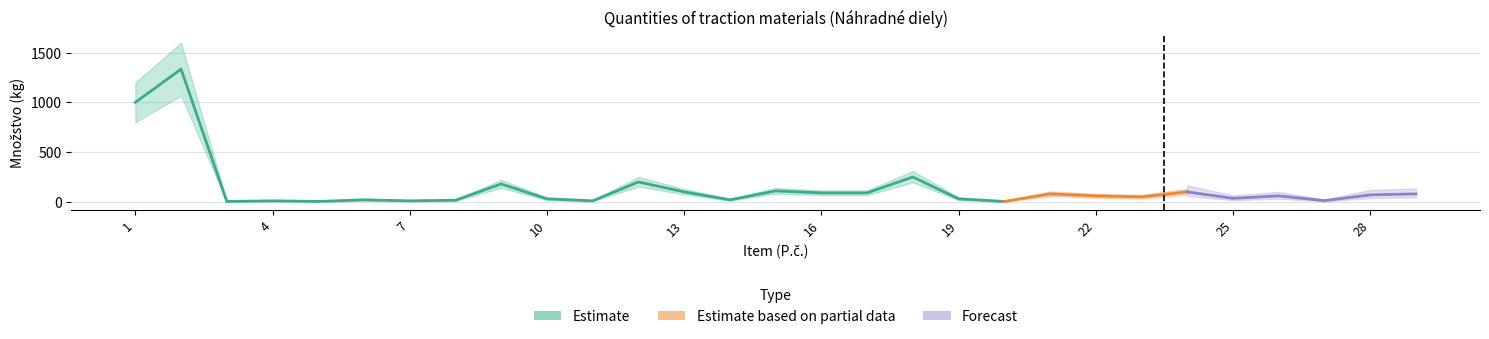

What is the approximate value of Estimate (upper) at 22, to the nearest 100?

100